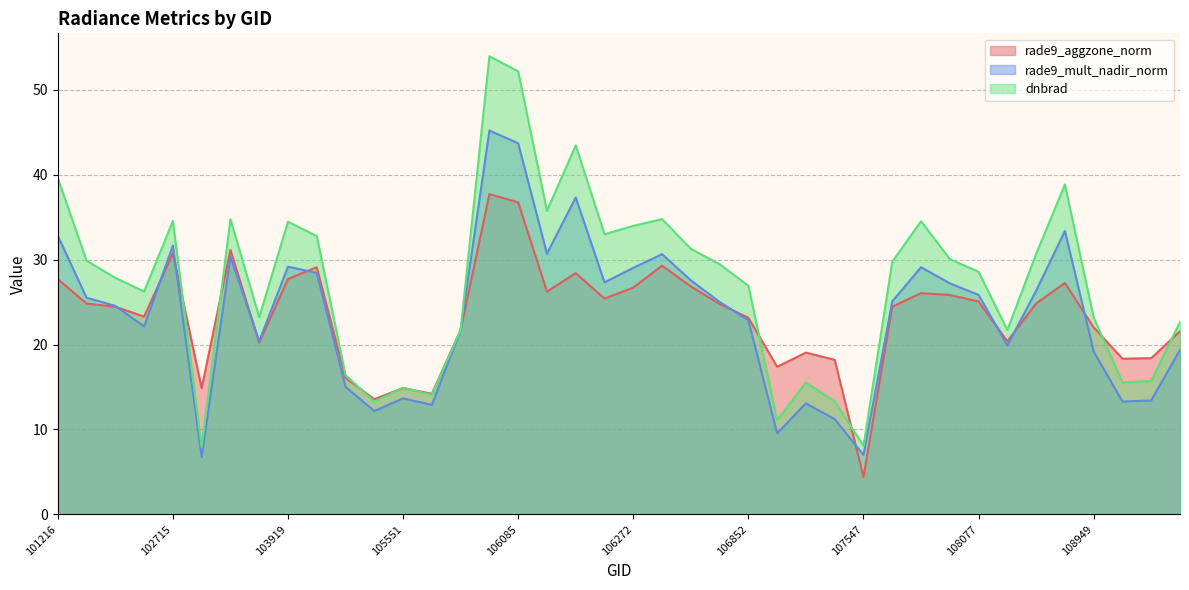

List the series in order of their peak value, lowest first.

rade9_aggzone_norm, rade9_mult_nadir_norm, dnbrad